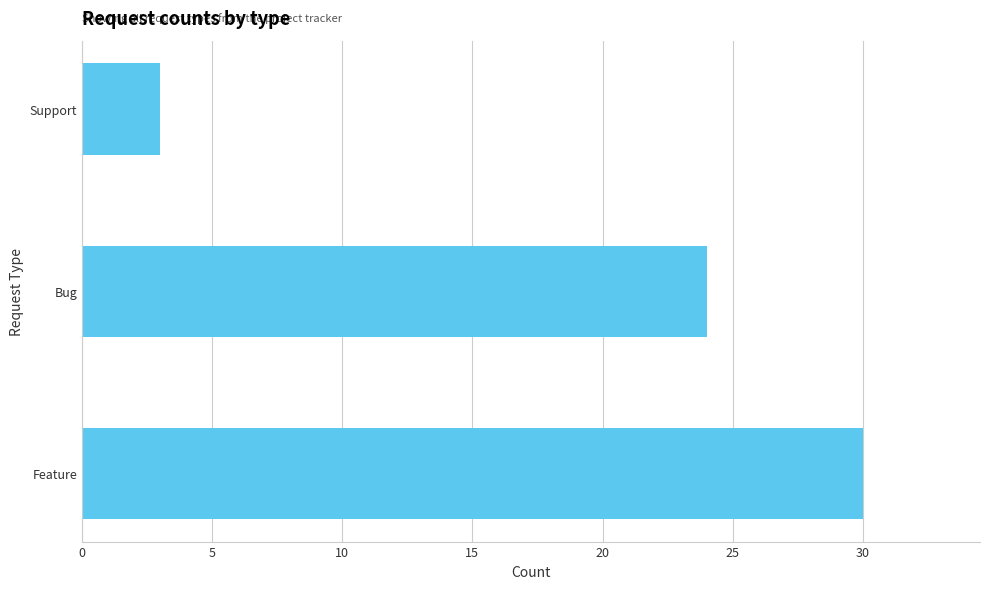

The chart shows a value of 24 at Bug. True or false?

True